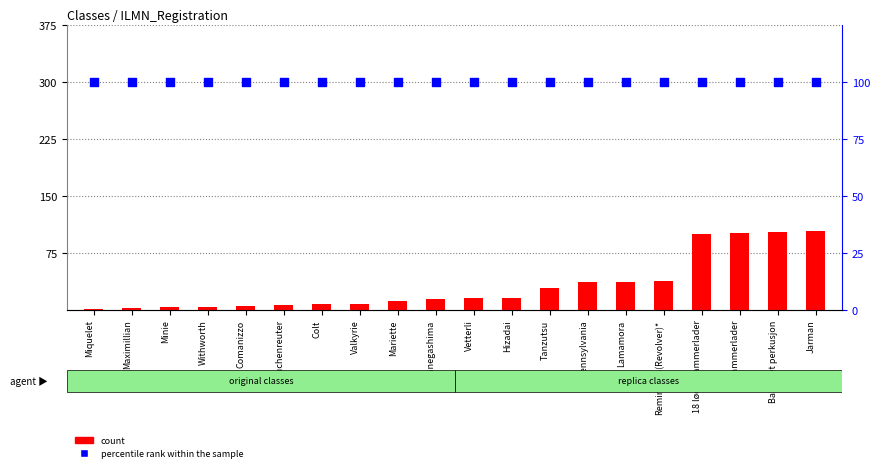

Which series contains the lowest Y value?

count